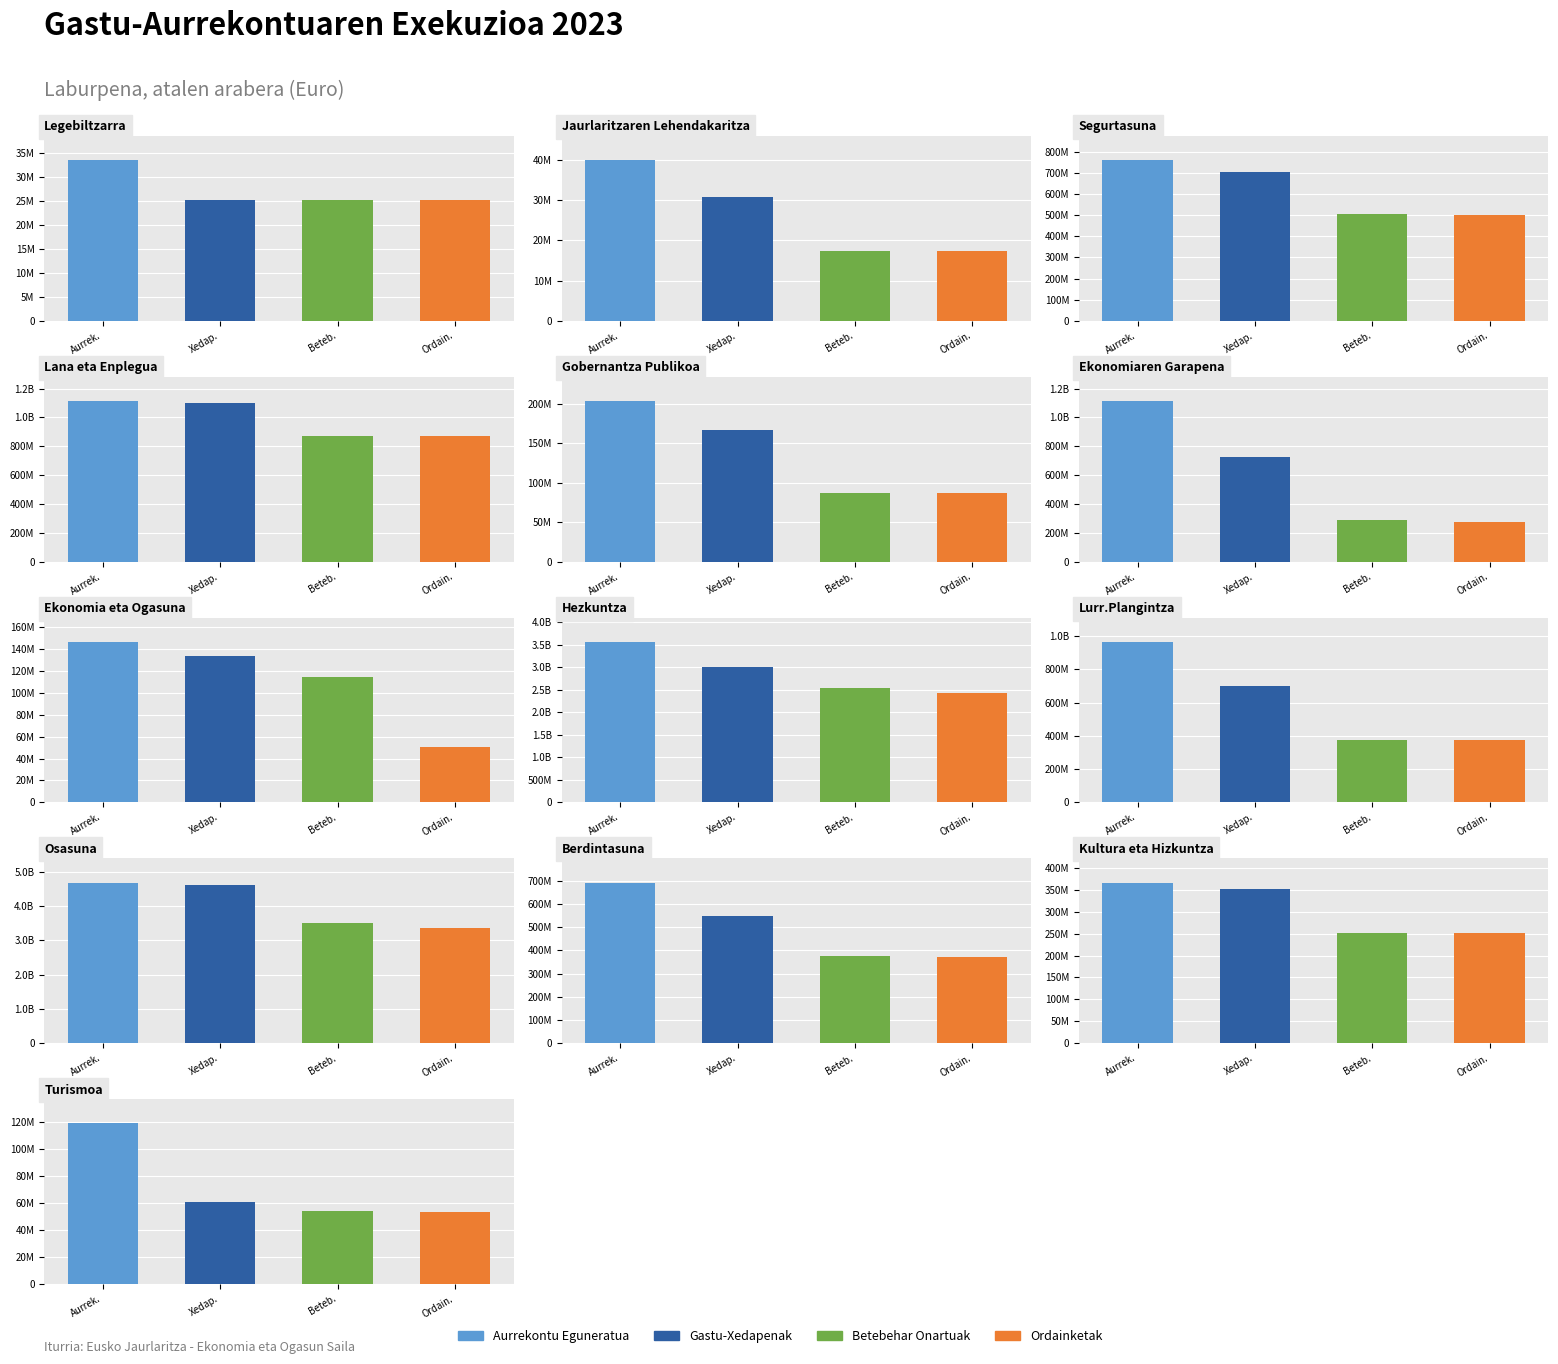

At which label does Aurrekontu Eguneratua reach its peak?

Osasuna